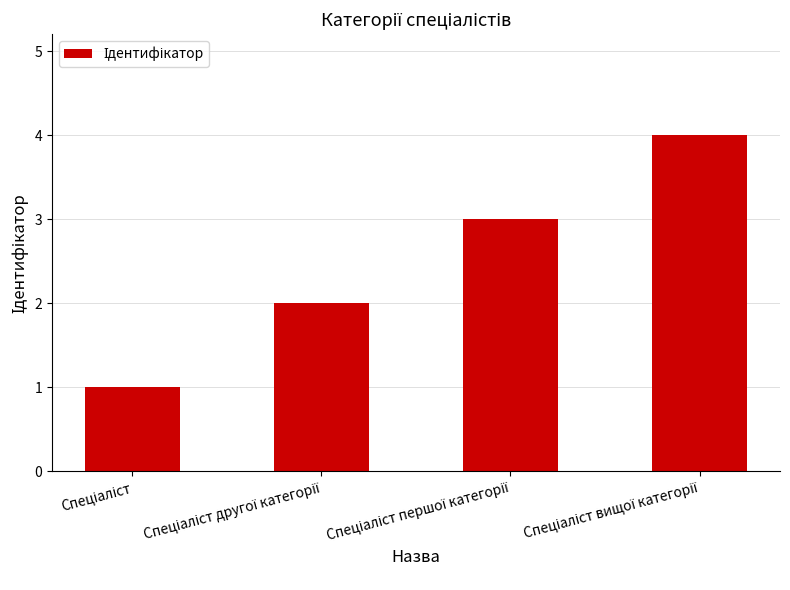

What is the difference between the maximum and minimum values?

3